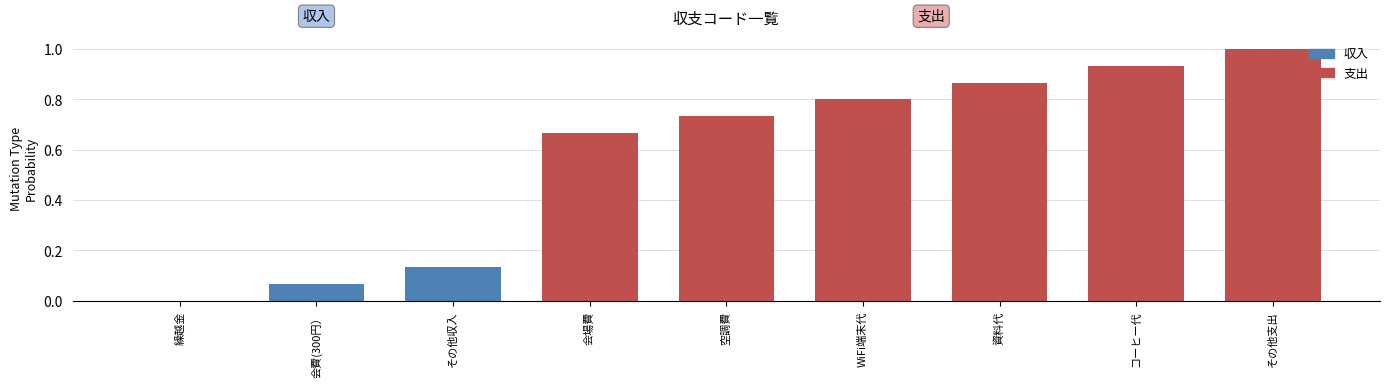

What is the difference between the maximum and minimum values?

1.0